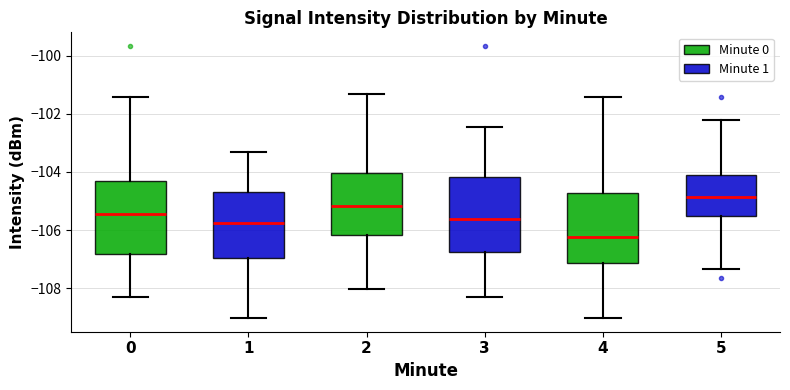

Reading left to right, read every box against the y-axis: the position of its median line, the range the box covers, and the ends of its whiskers. The values are not printed on the chart, so give them approximately, as read against the axis.

0: median -105.4, box -106.8 to -104.2, whiskers -108.4 to -101.4
1: median -105.8, box -107.0 to -104.6, whiskers -109.0 to -103.4
2: median -105.2, box -106.2 to -104.0, whiskers -108.0 to -101.4
3: median -105.6, box -106.8 to -104.2, whiskers -108.4 to -102.4
4: median -106.2, box -107.2 to -104.8, whiskers -109.0 to -101.4
5: median -104.8, box -105.6 to -104.0, whiskers -107.4 to -102.2